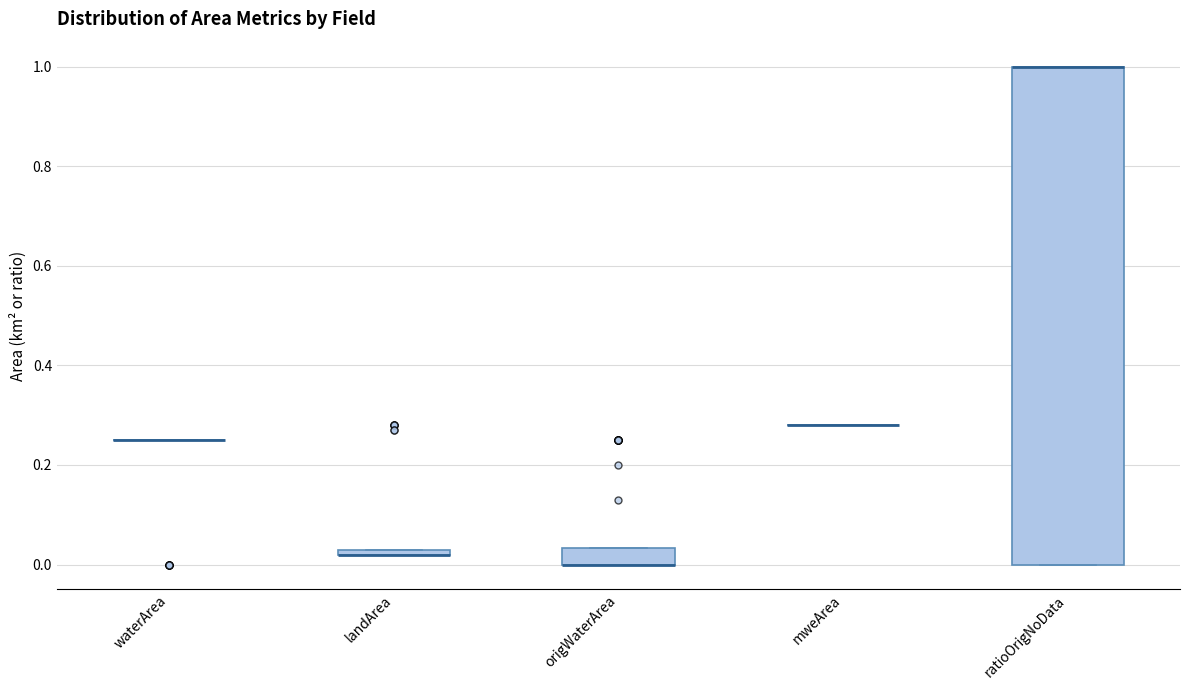

Where is the lower edge of the box for ratioOrigNoData on the y-axis? The values are not printed on the chart, so give them approximately, as read against the axis.

0.00